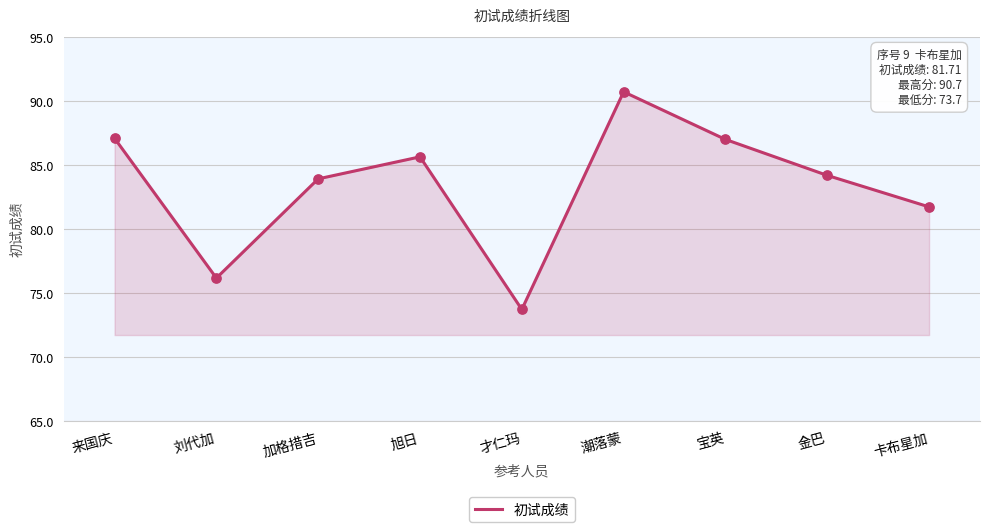

Between 刘代加 and 加格措吉, which is larger?

加格措吉